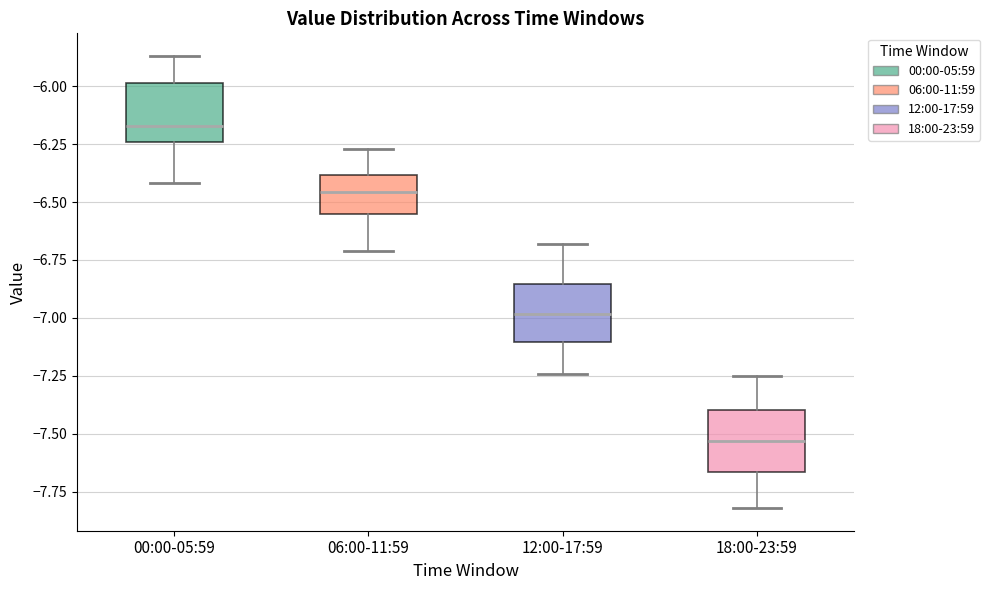

Where is the upper edge of the box for 12:00-17:59 on the y-axis? The values are not printed on the chart, so give them approximately, as read against the axis.

-6.85